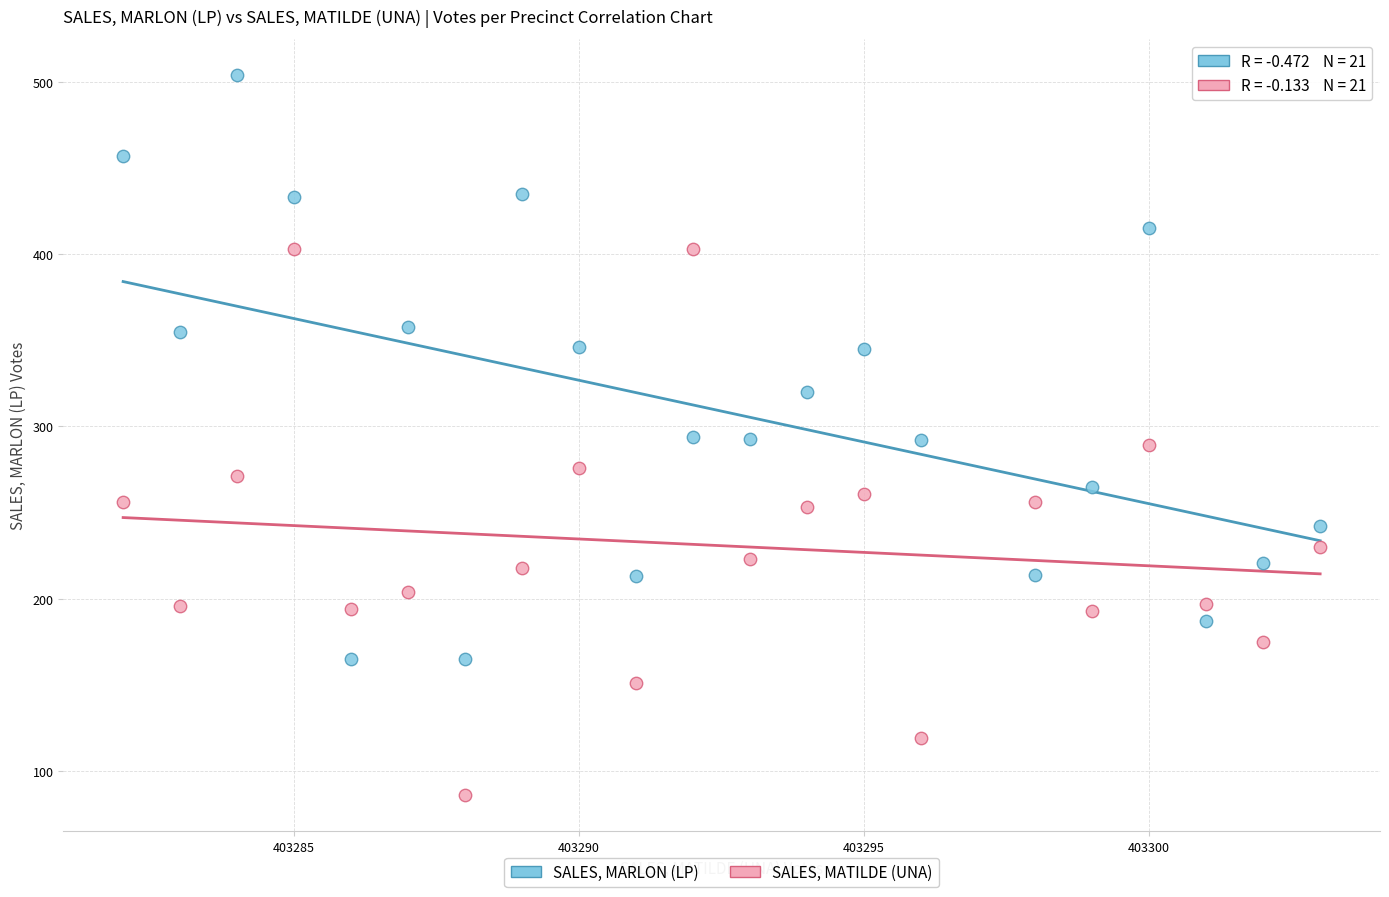

Across all data points, what is the range of X values (max minus min)?

21